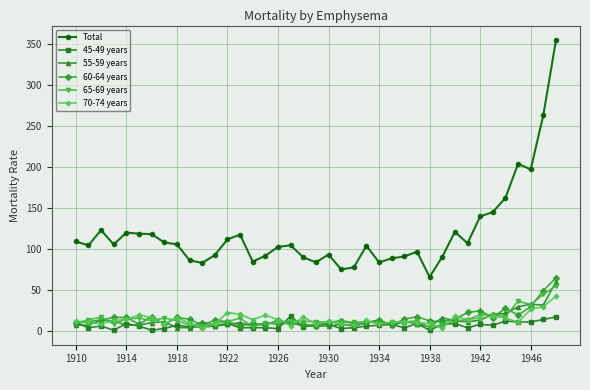

What is the value of the Total point at the 15th from the left?

84.7